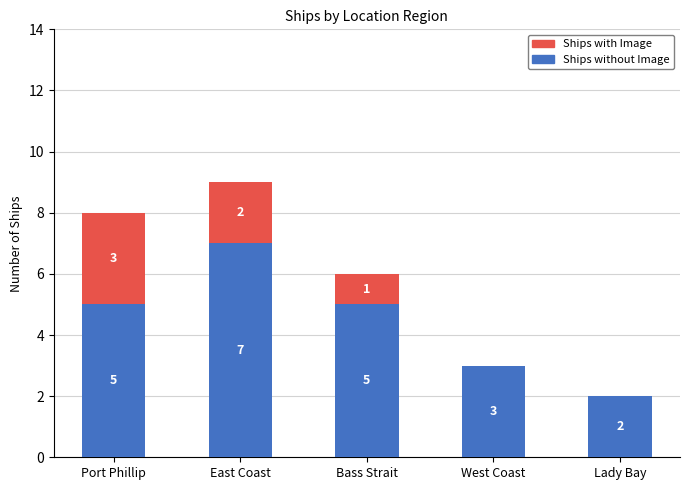

What are all the series names shown in the legend?

Ships with Image, Ships without Image